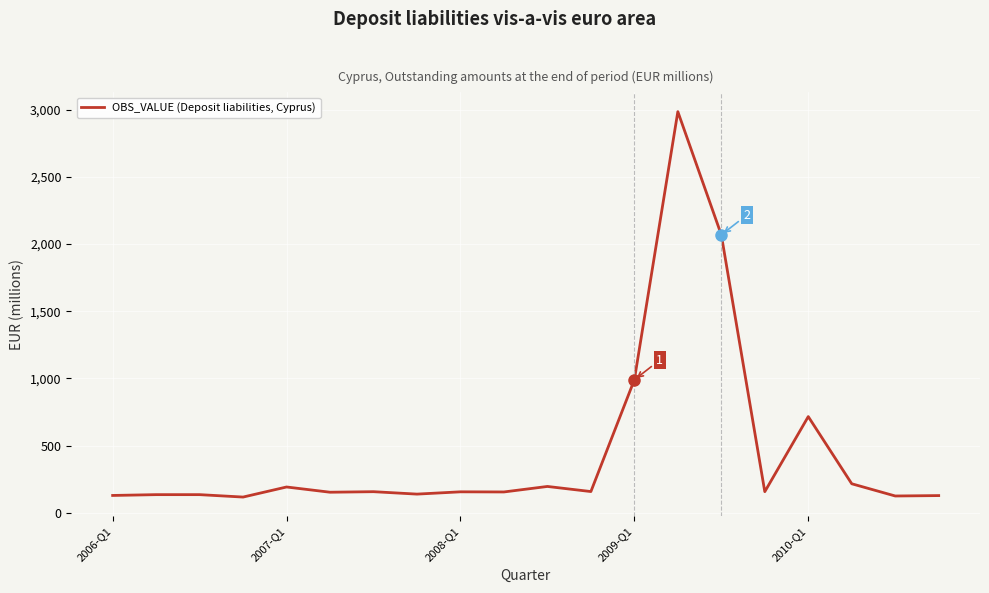

What is the minimum value shown in the chart?

117